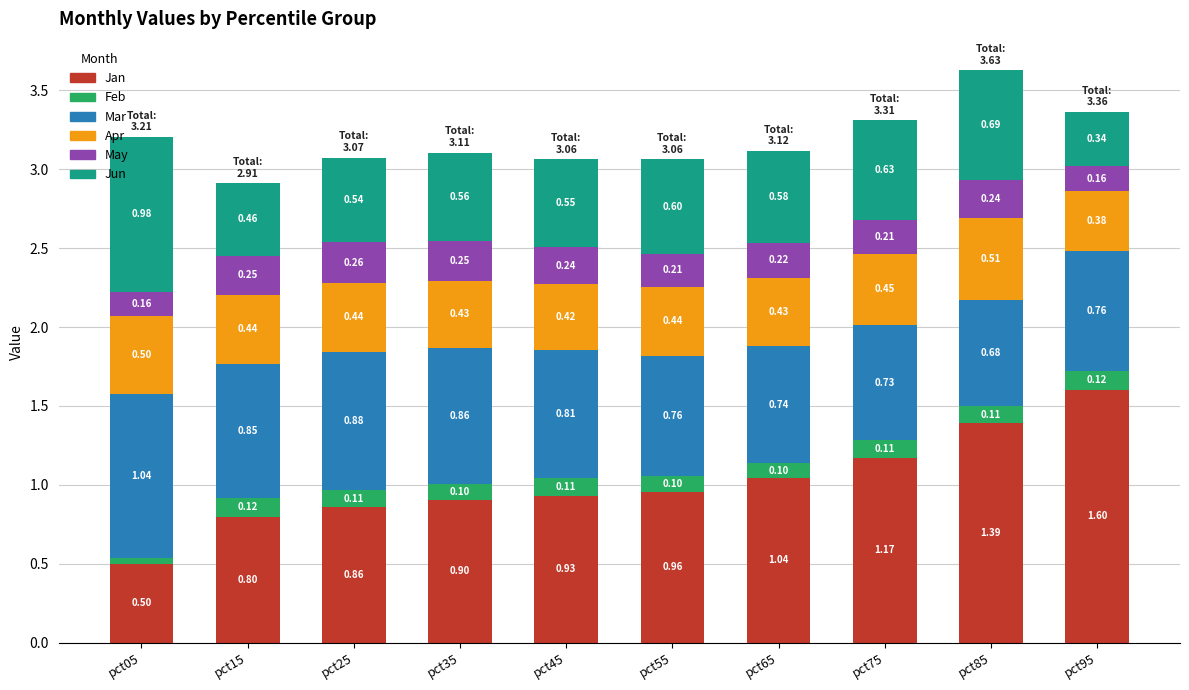

What is the difference between the Jan values at pct85 and pct25?

0.5